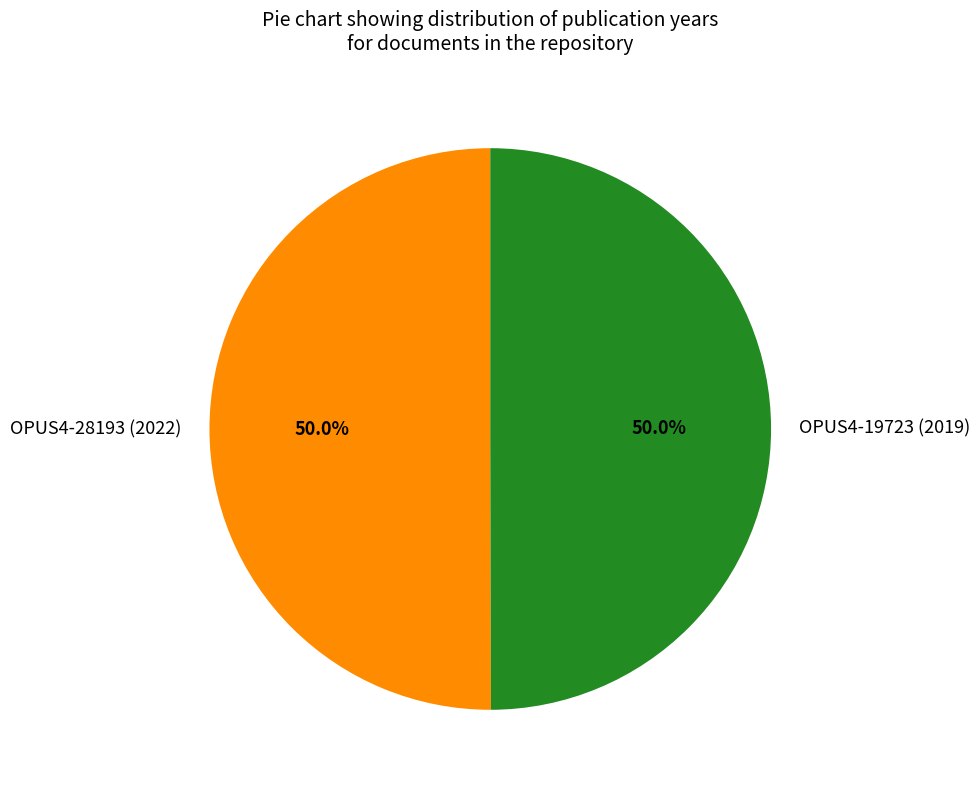

What is the ratio of the value at OPUS4-28193 (2022) to the value at OPUS4-19723 (2019)?

1.0